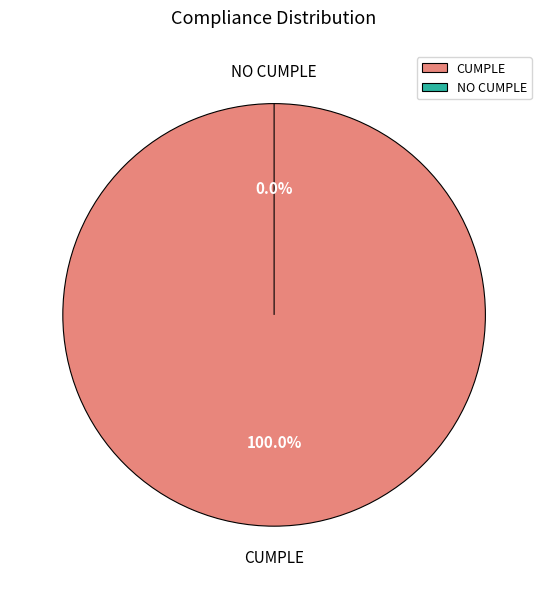

Which slice is the largest?

CUMPLE